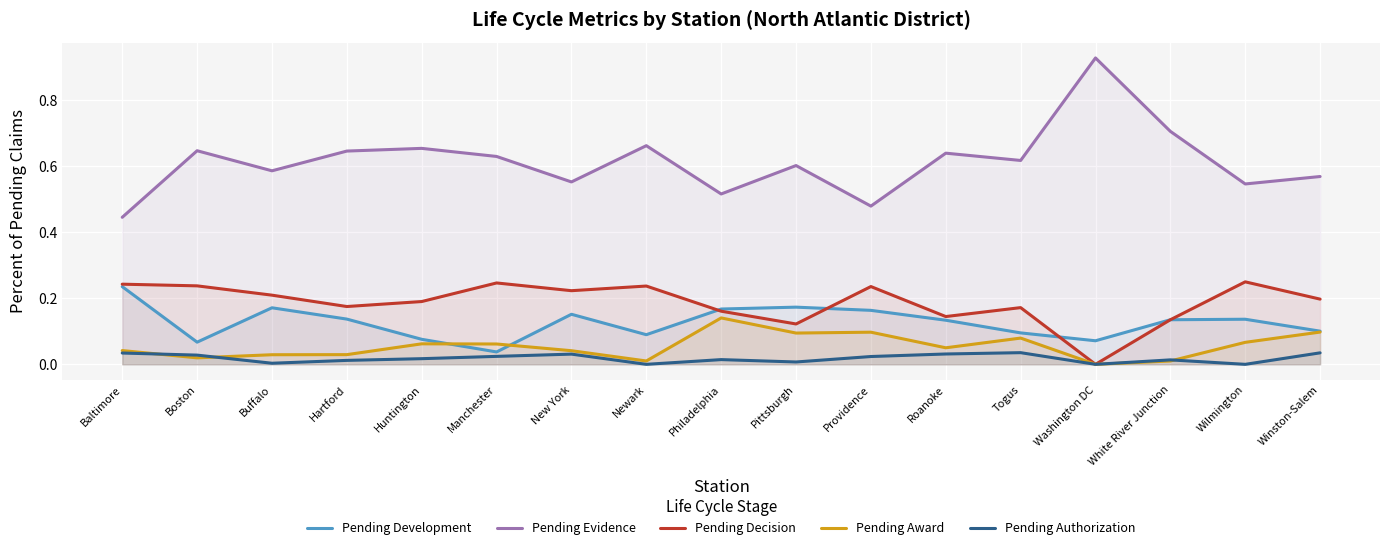

What are all the series names shown in the legend?

Pending Development, Pending Evidence, Pending Decision, Pending Award, Pending Authorization